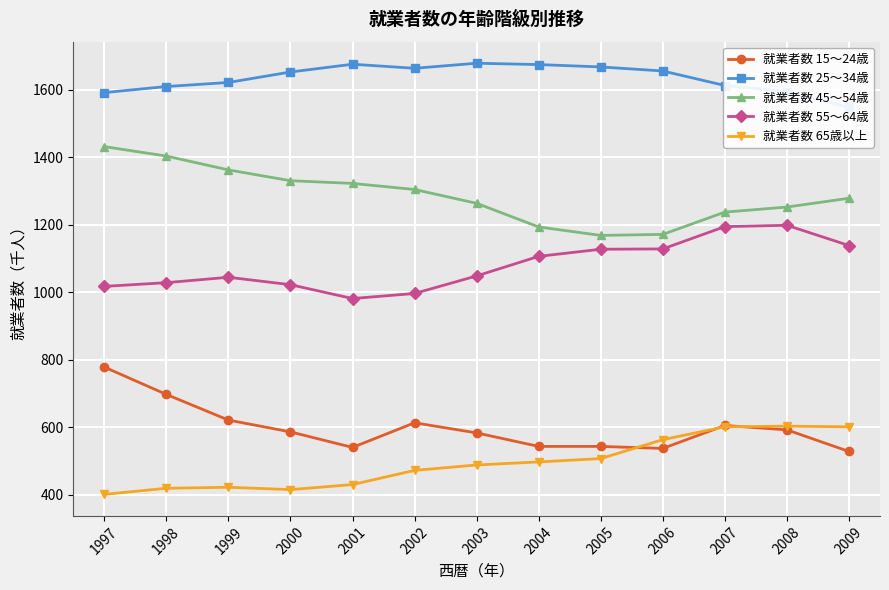

What is the minimum value shown in the chart?

401